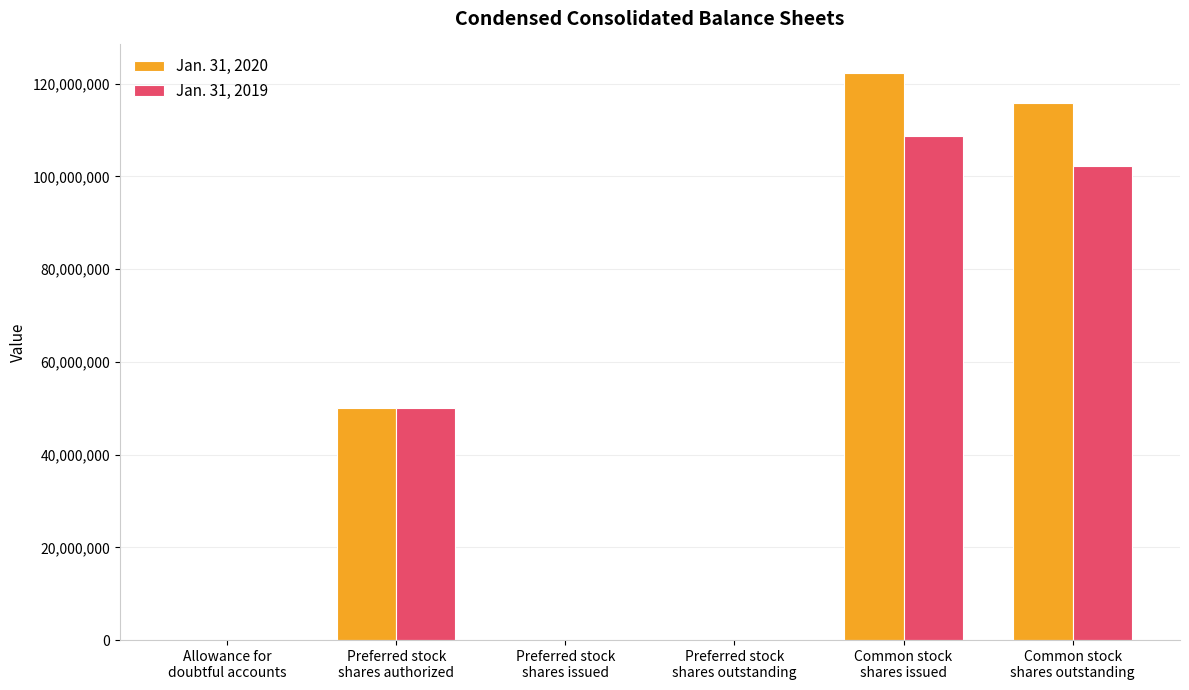

How many groups of bars are there?

6